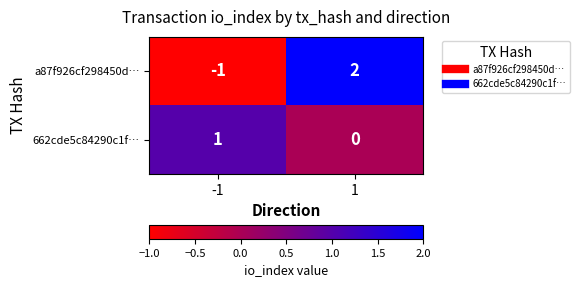

Is the value of 662cde5c84290c1f… at -1 greater than the value of a87f926cf298450d… at -1?

Yes